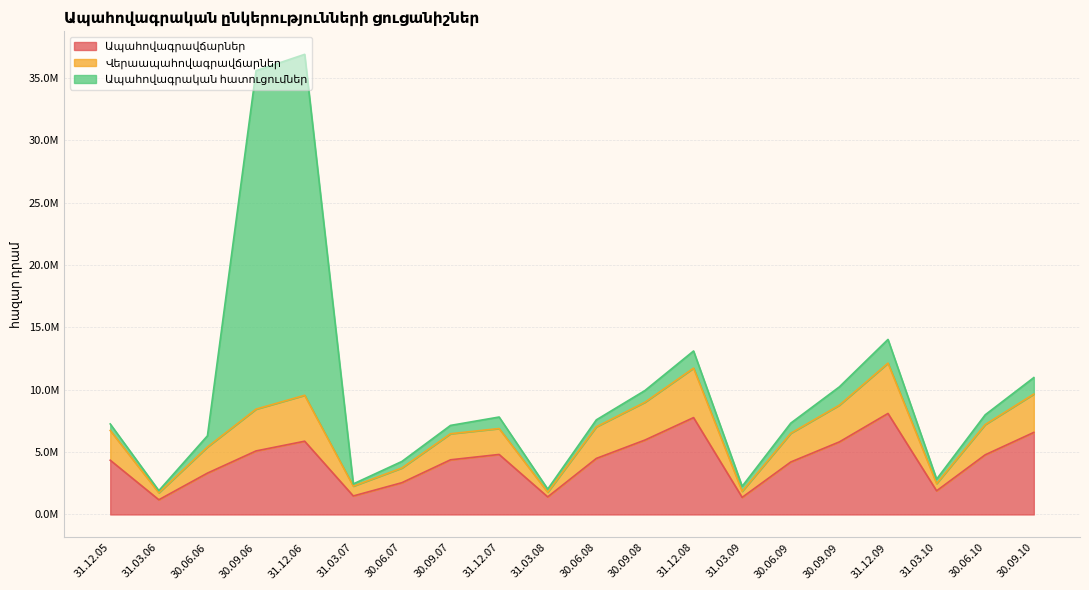

In Վերաապահովագրավճարներ, how many points are higher than both neighbors (excluding endpoints)?

4